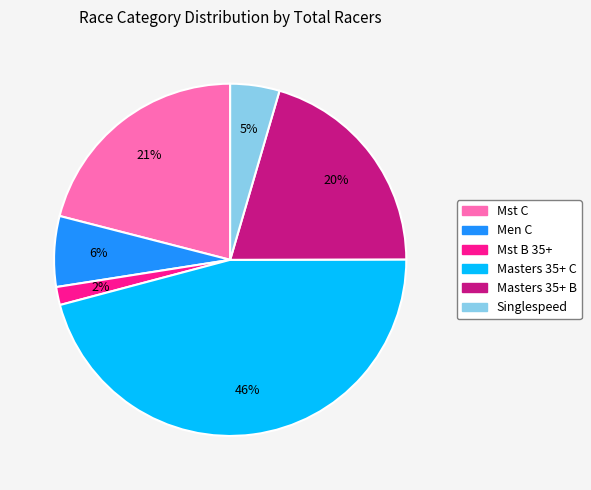

To the nearest percent, what is the difference between the largest and smallest slice percentages?

44%